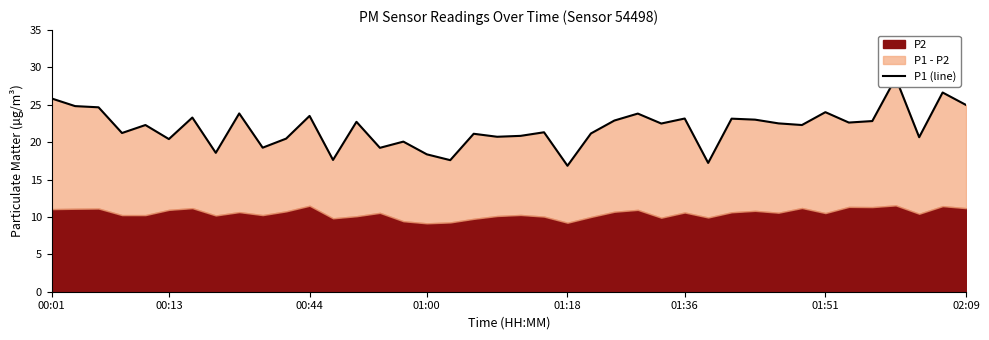

What is the change in value from 01:18 to 14?

-3.1